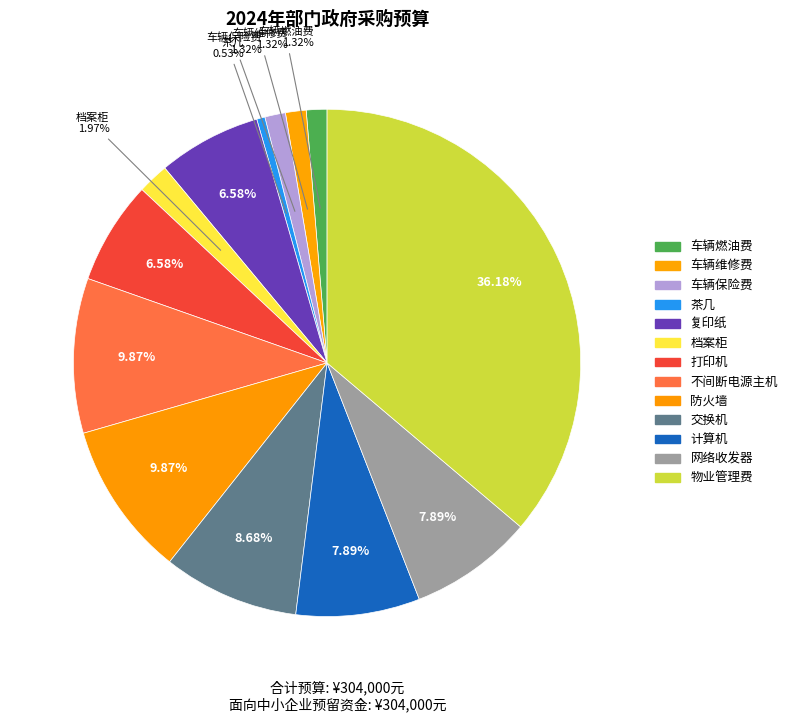

To the nearest percent, what is the difference between the largest and smallest slice percentages?

36%